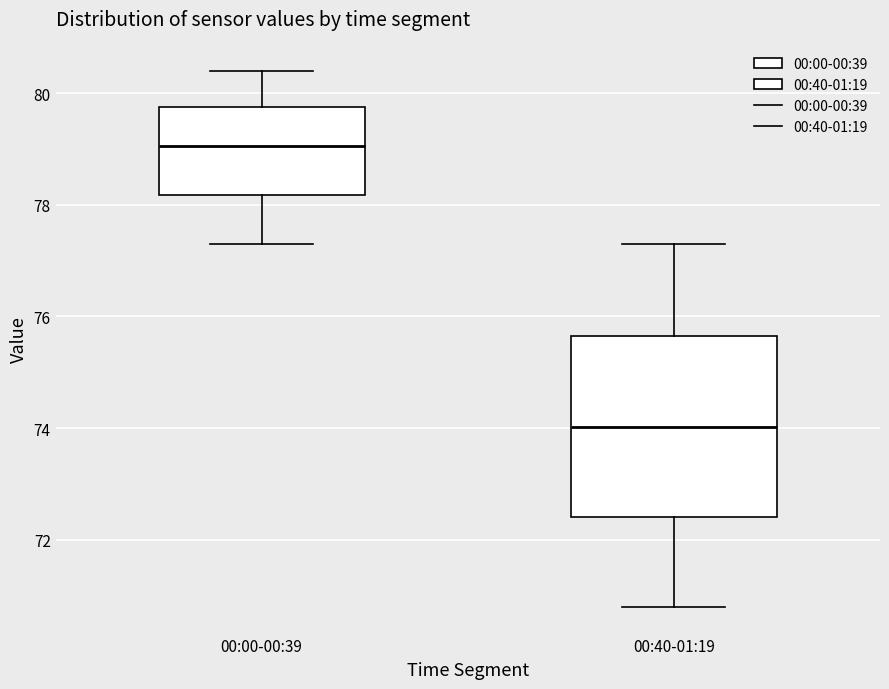

Comparing the boxes themselves (not the whiskers), which one is the tallest?

00:40-01:19